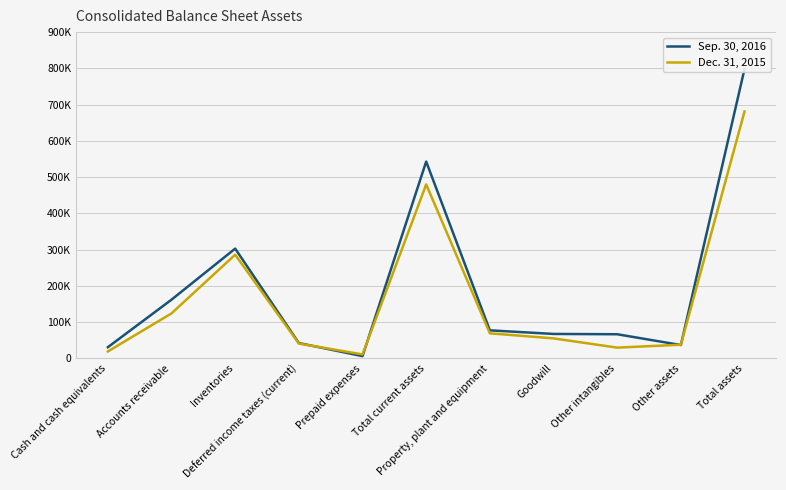

At how many categories does at least one series exceed 703389?

1